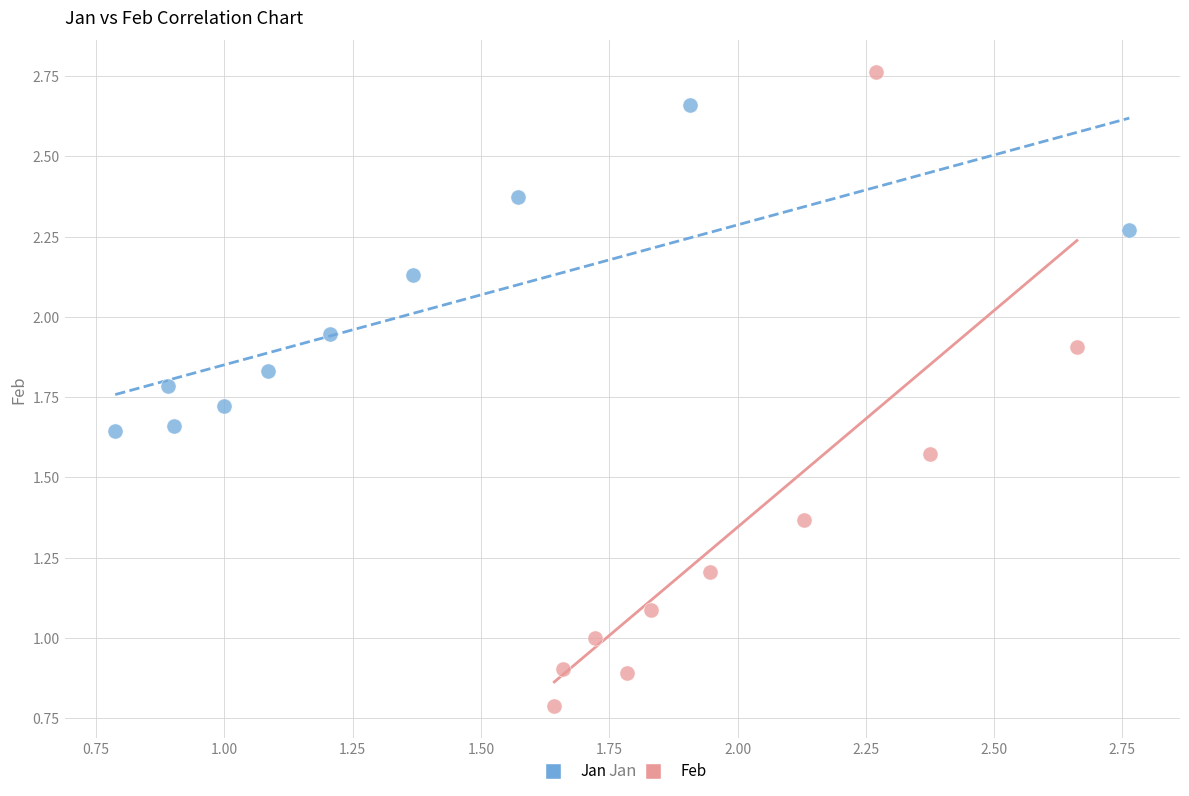

Which series reaches the maximum Y coordinate?

Feb